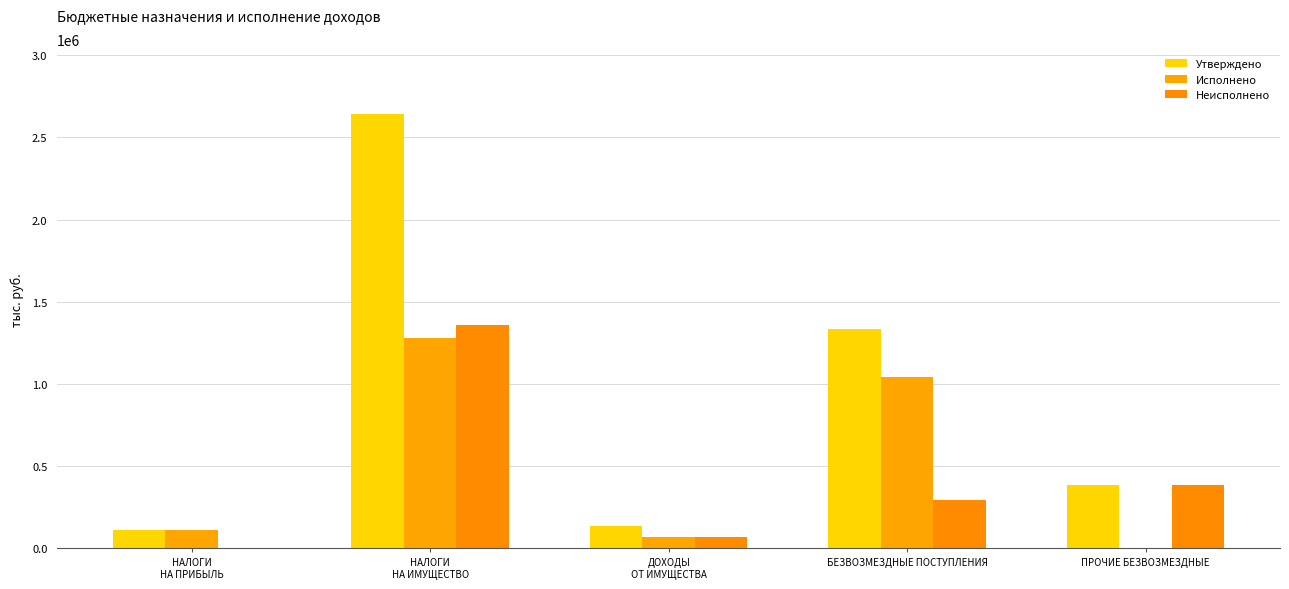

Does the chart contain stacked bars?

No